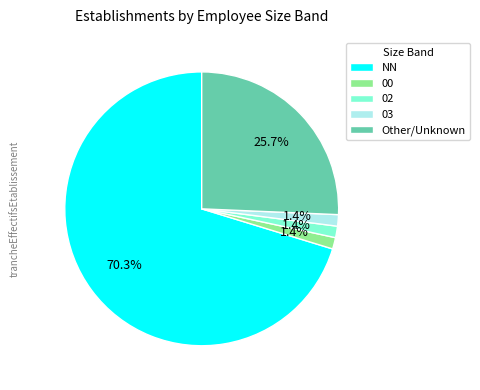

How many slices are in this pie chart?

5